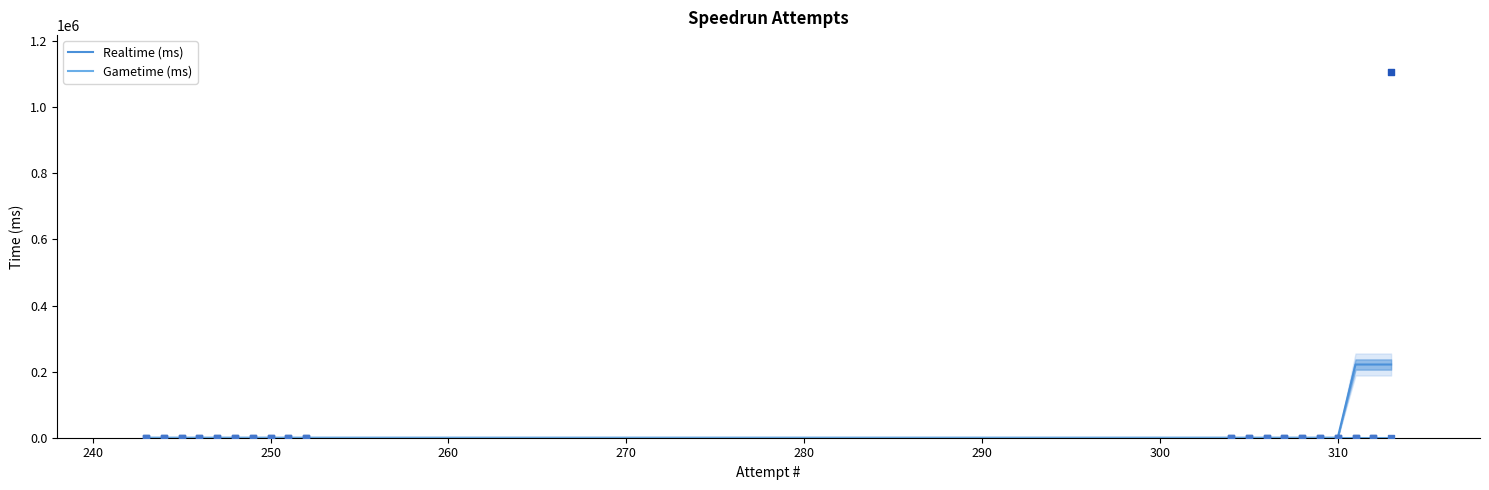

What is the highest value of the Realtime (ms) series?

221536.4